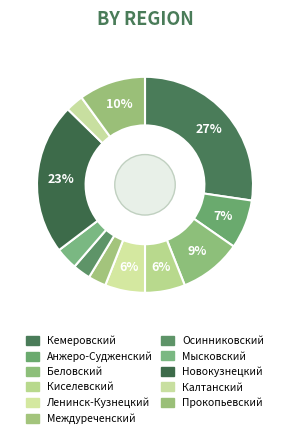

What is the smallest slice in the pie chart?

Междуреченский